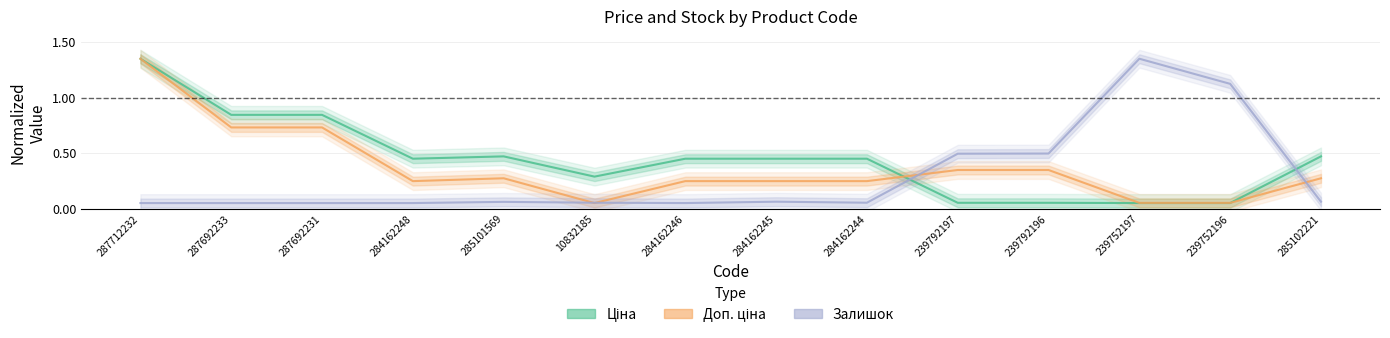

Which series ends up on top after the final intersection of Доп. ціна and Залишок?

Доп. ціна